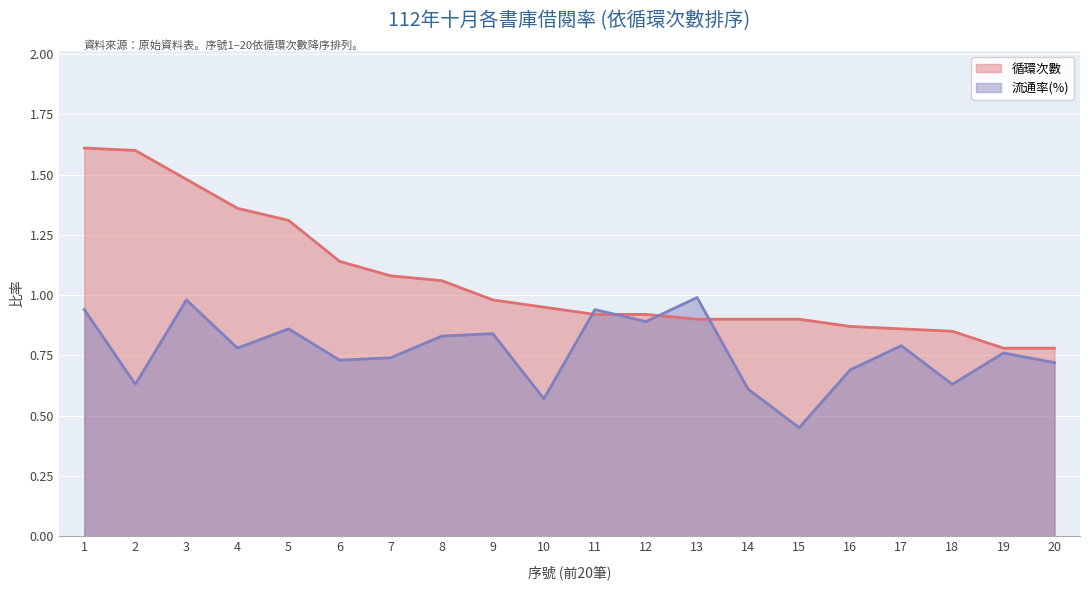

Rank the series by their maximum value, from highest to lowest.

循環次數, 流通率(%)